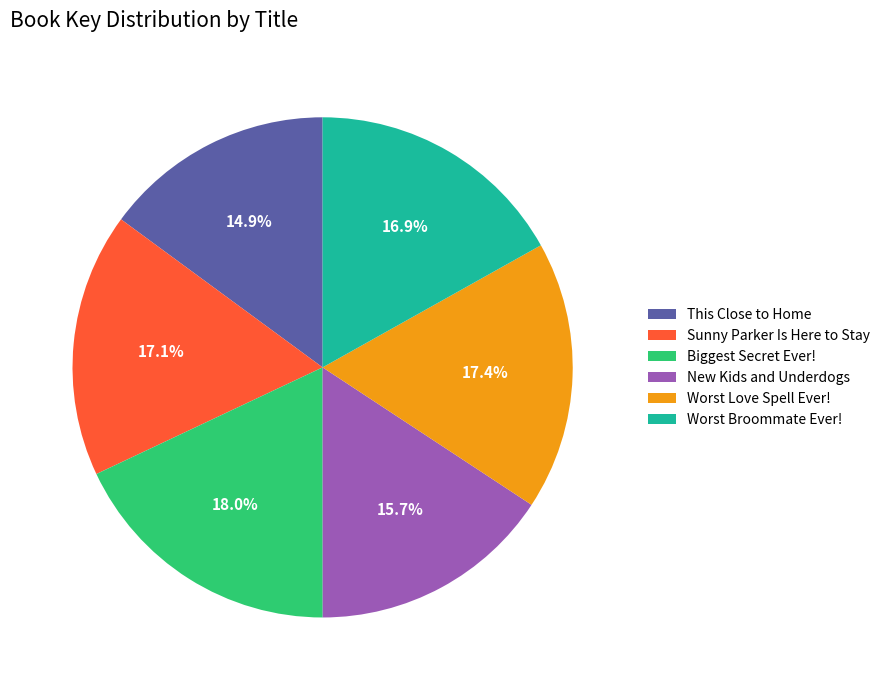

To the nearest percent, what is the combined percentage of Sunny Parker Is Here to Stay and This Close to Home?

32%